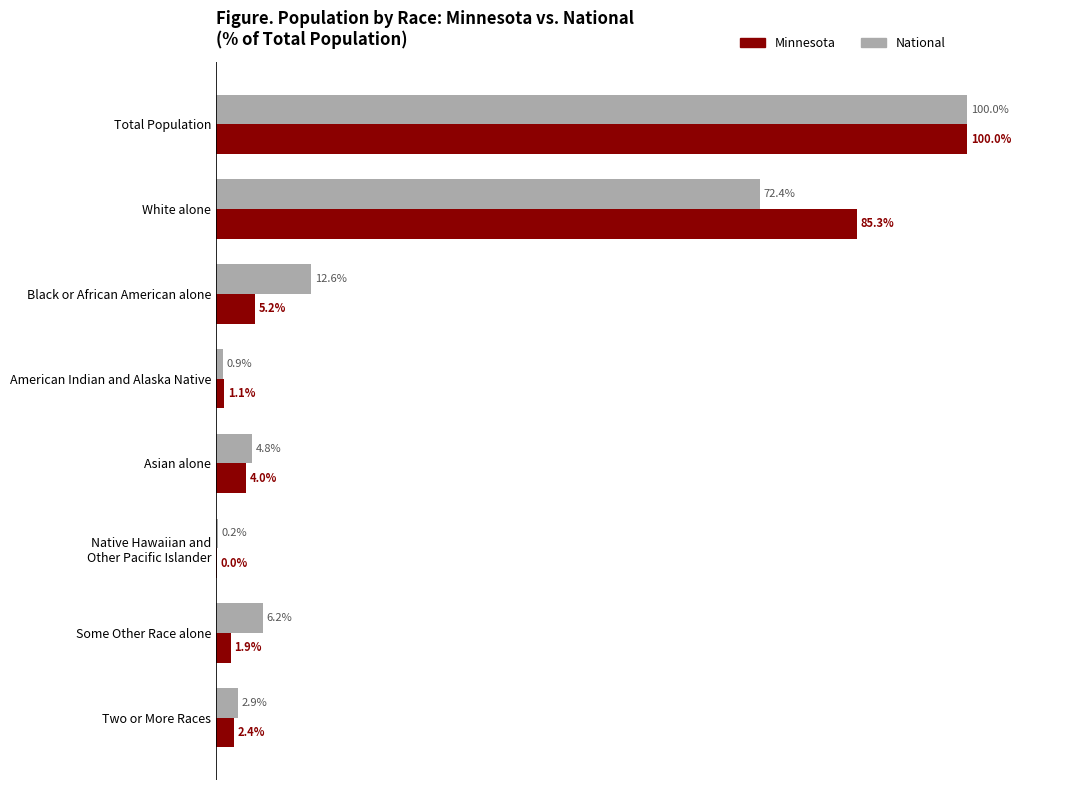

Is the value of National at Two or More Races greater than the value of Minnesota at White alone?

No